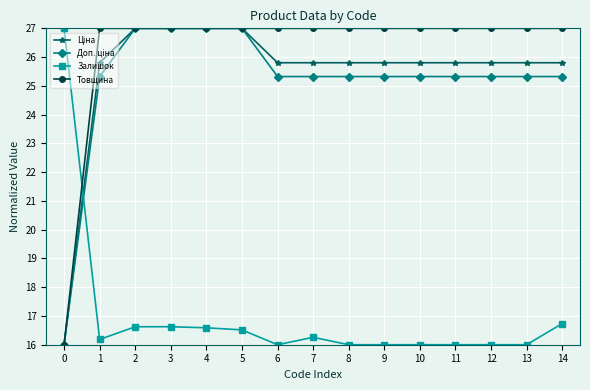

Count the number of data series in this chart.

4